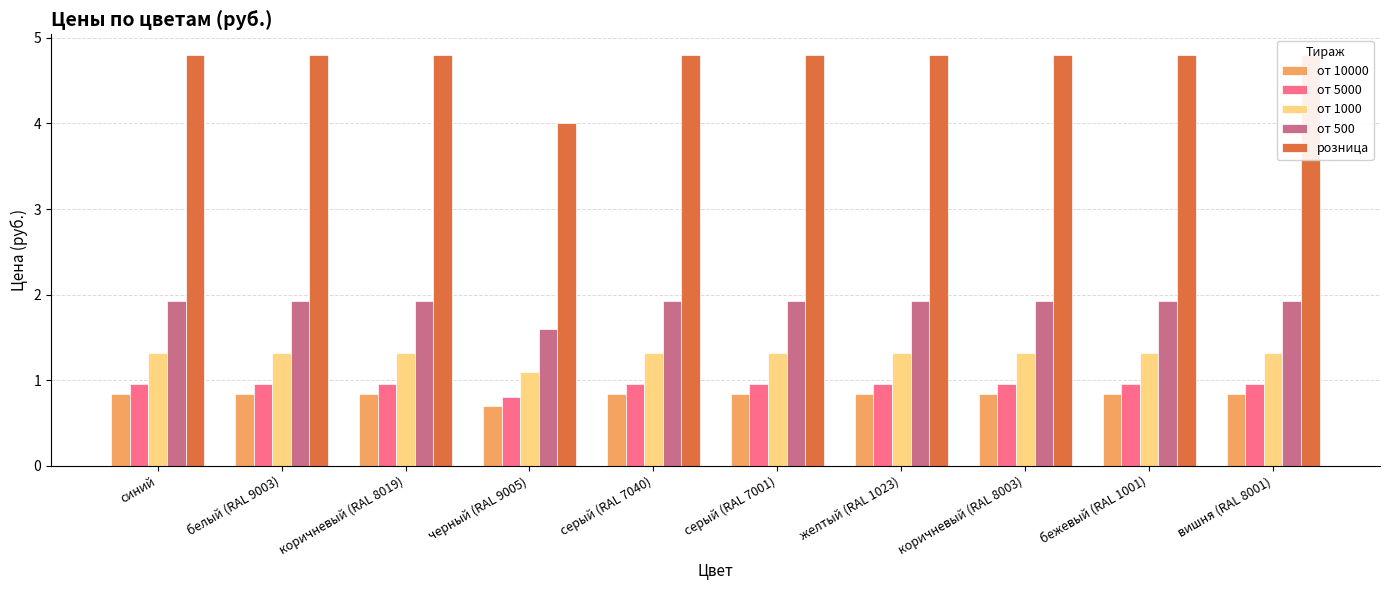

Which has a higher value, серый (RAL 7001) or синий?

серый (RAL 7001)